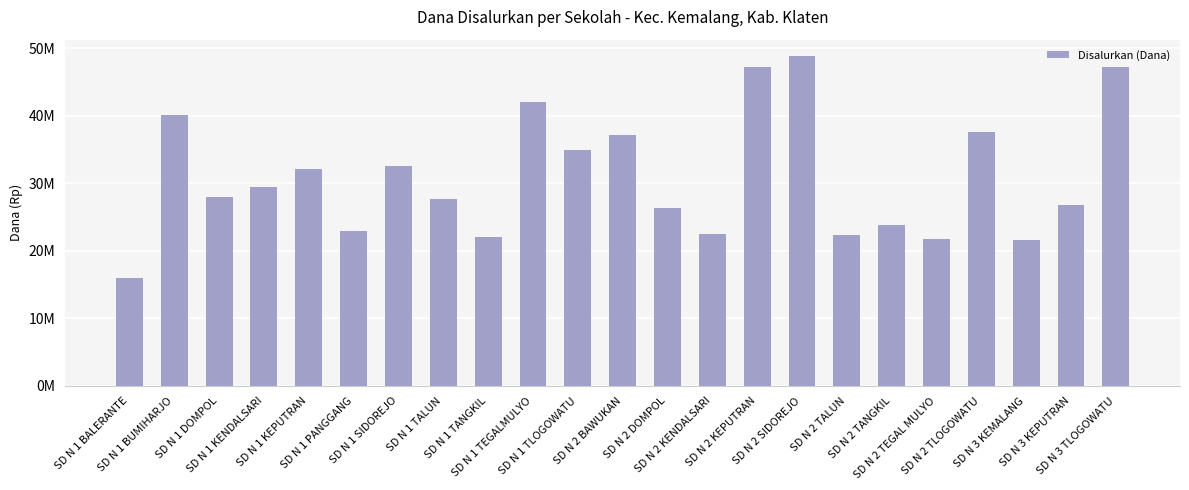

What is the maximum value shown in the chart?

48825000